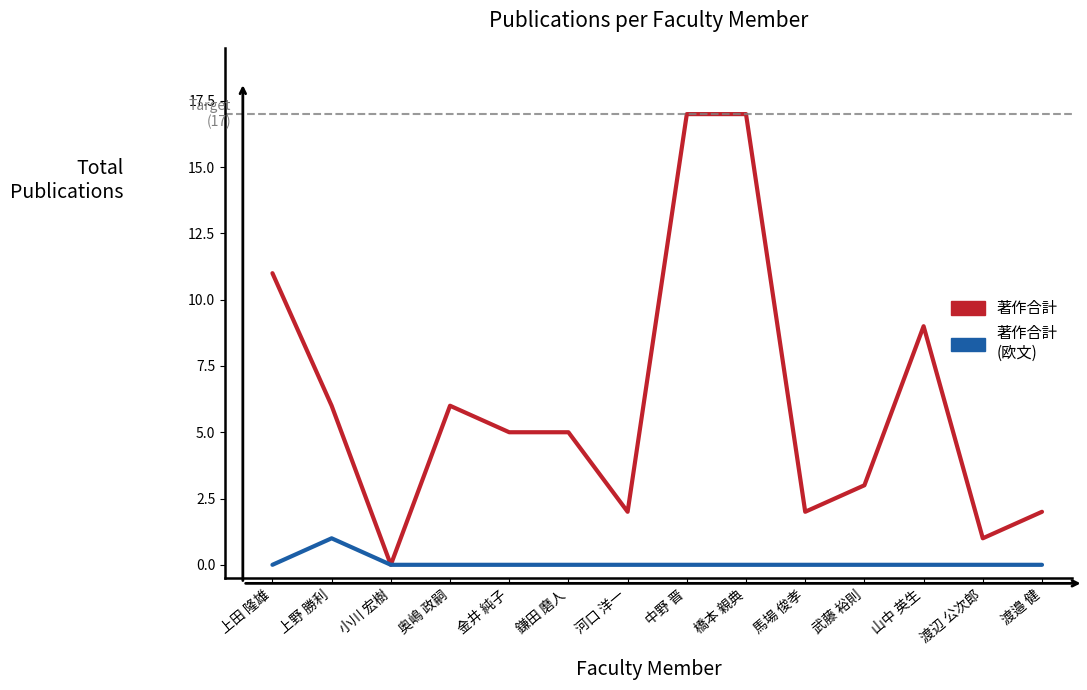

What is the difference between the highest and lowest values at 山中 英生?

9